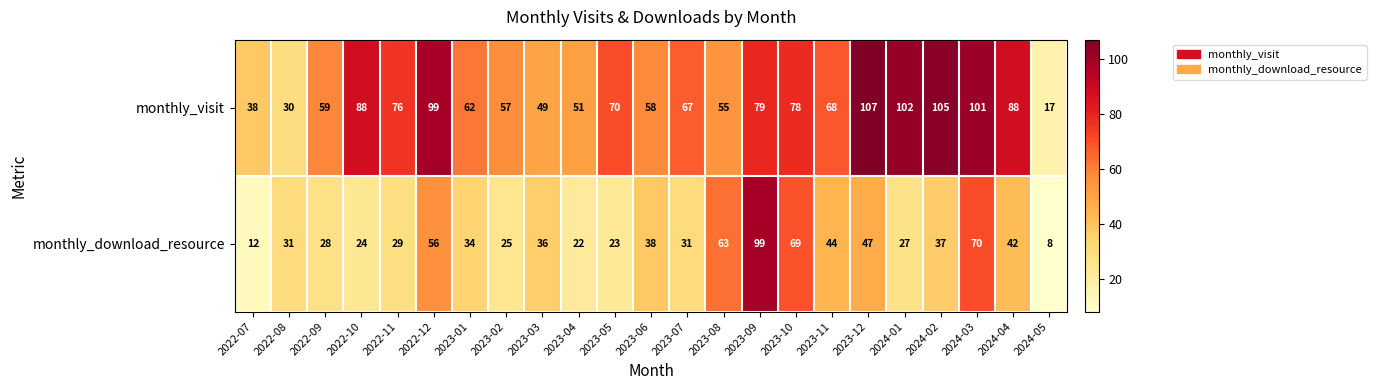

Where is monthly_visit nearest to the value 62?

2023-01